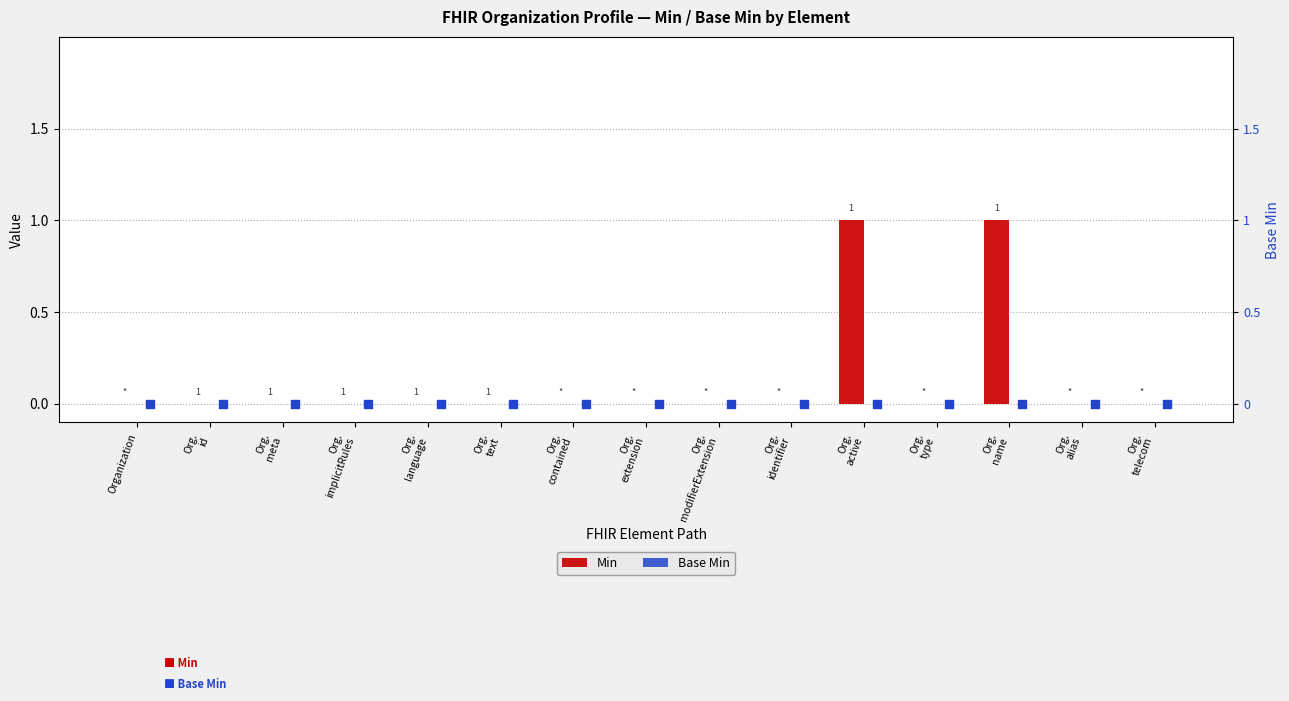

What are all the series names shown in the legend?

Min, Base Min